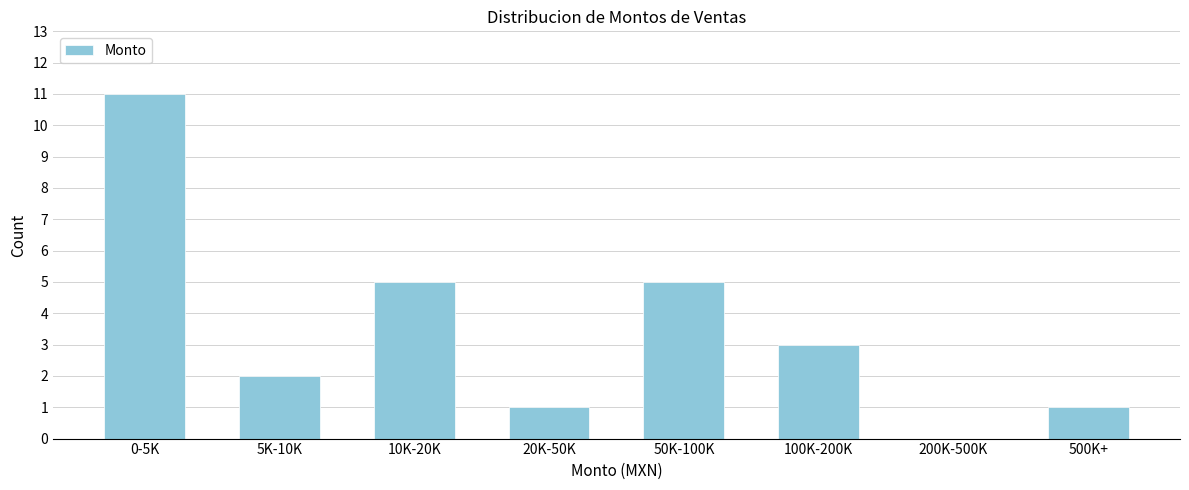

Reading left to right, transcribe all the data shown in this chart.

0-5K=11	5K-10K=2	10K-20K=5	20K-50K=1	50K-100K=5	100K-200K=3	200K-500K=0	500K+=1